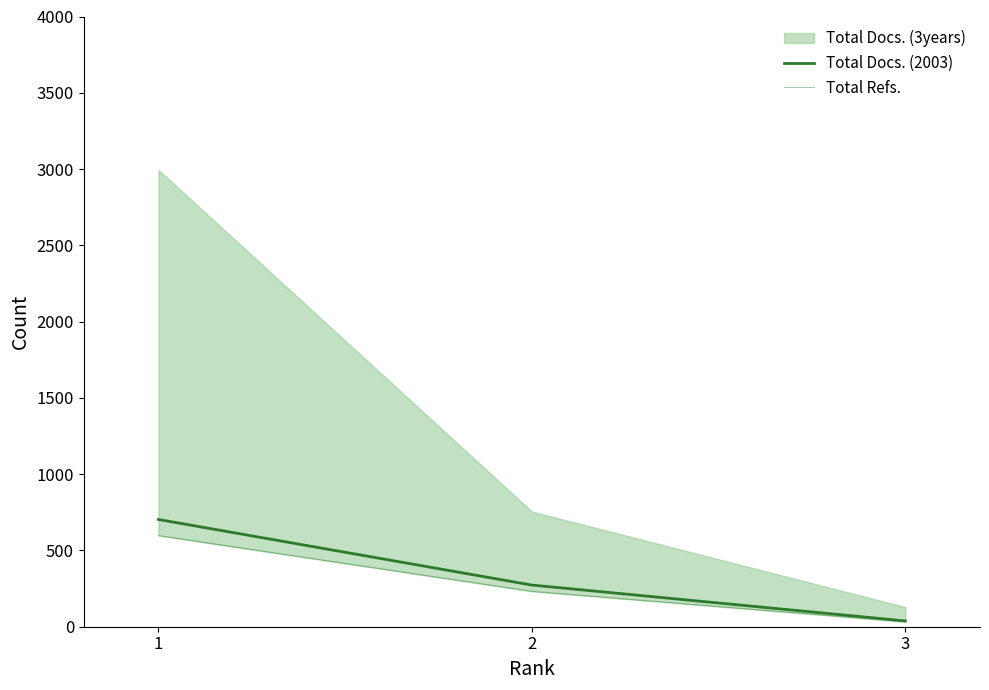

True or false: Total Docs. (2003) has a value of 54.0 at 3.

False